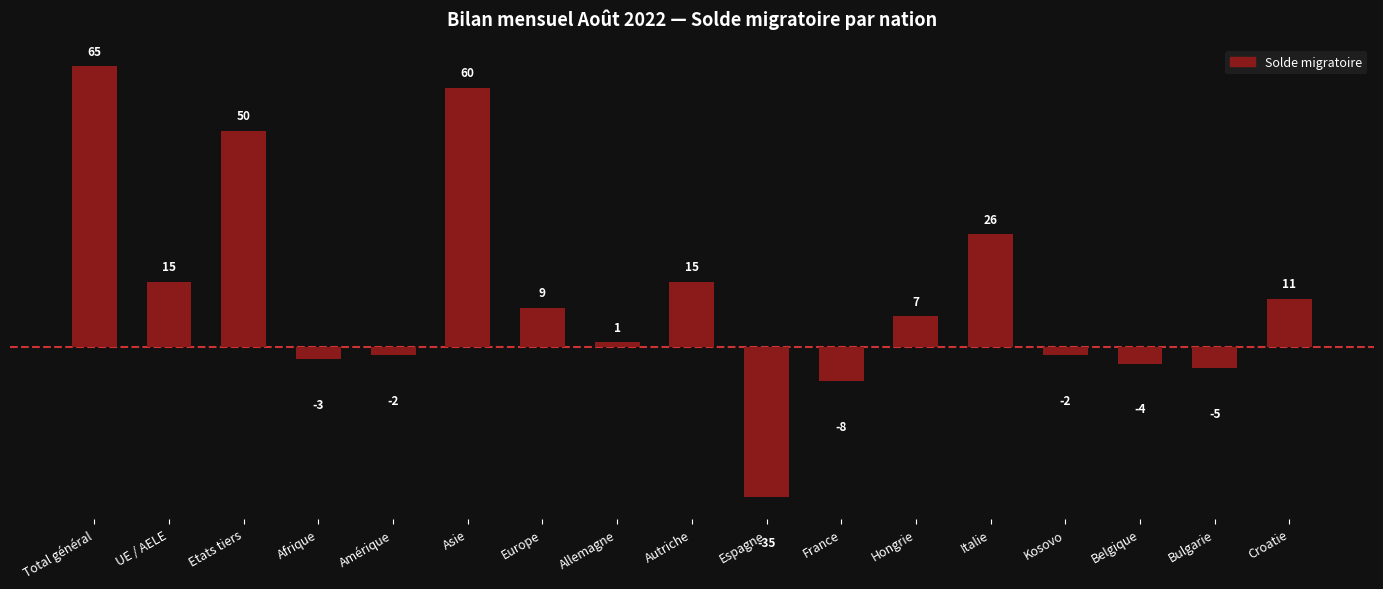

Where does the data first go above 7?

Total général